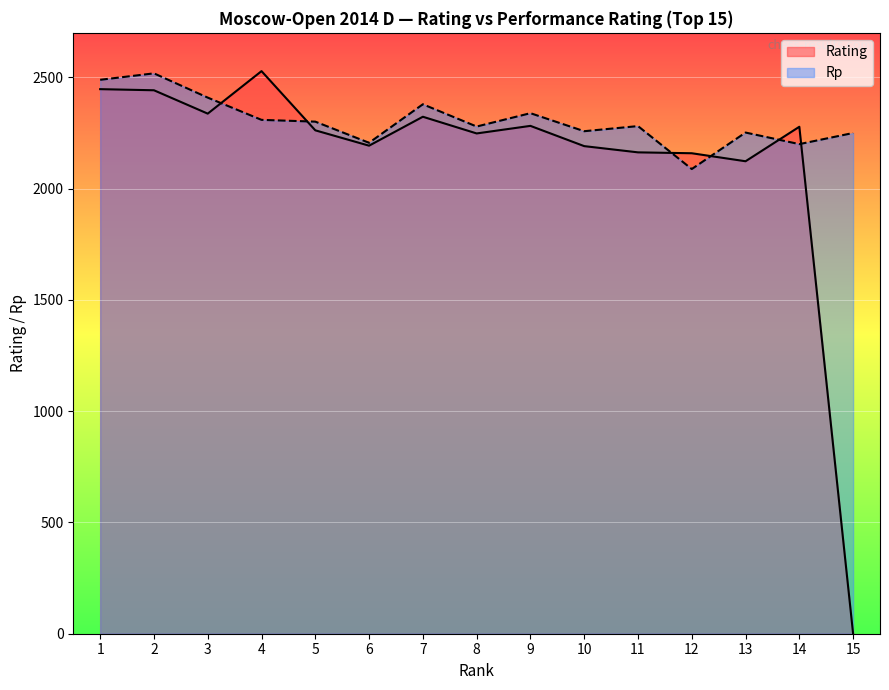

What are all the series names shown in the legend?

Rating, Rp